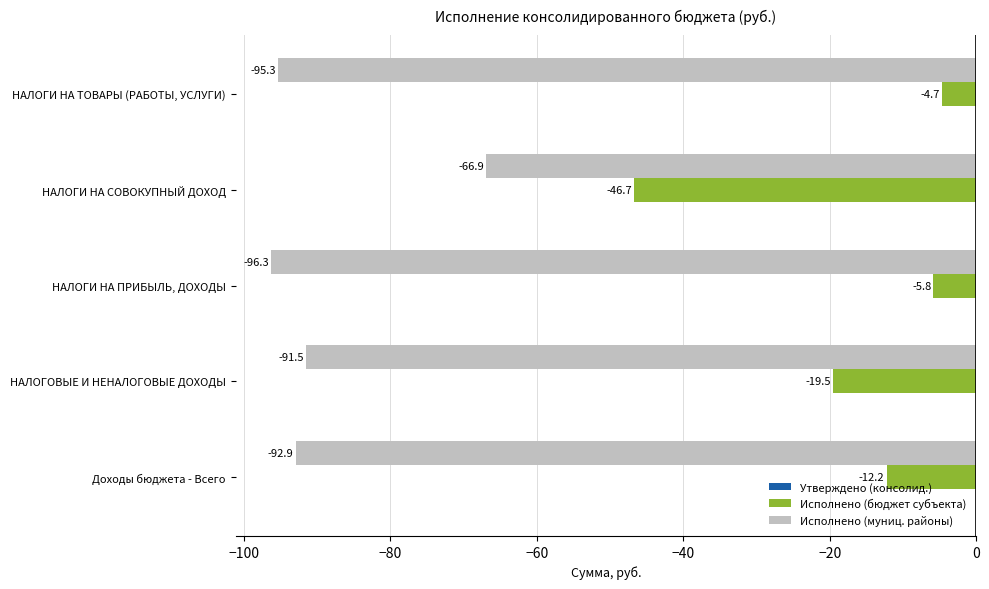

Where is Исполнено (муниц. районы) nearest to the value -81?

НАЛОГОВЫЕ И НЕНАЛОГОВЫЕ ДОХОДЫ